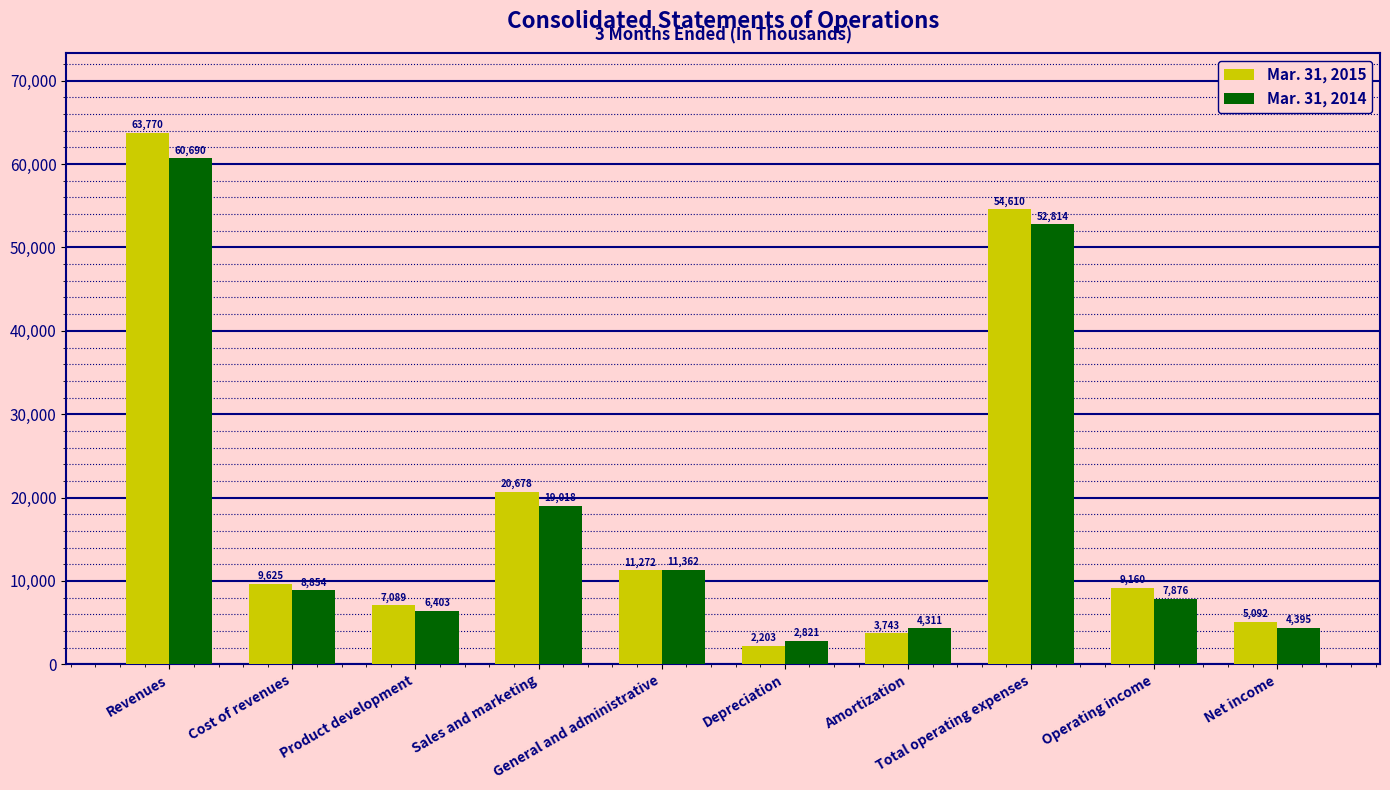

What is the label of the 7th bar from the left?

Amortization